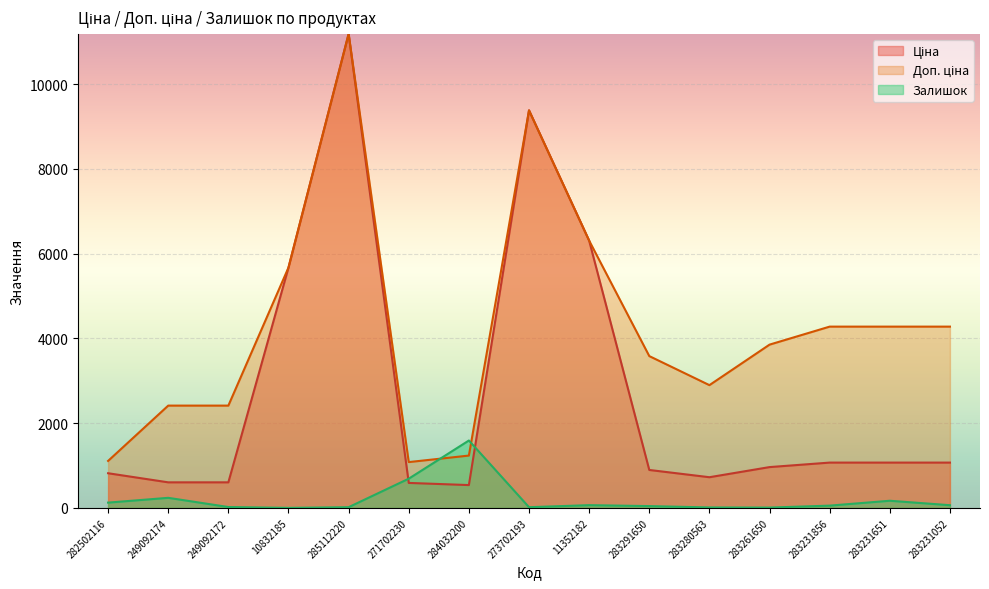

What is the average value of the Залишок series?

207.6